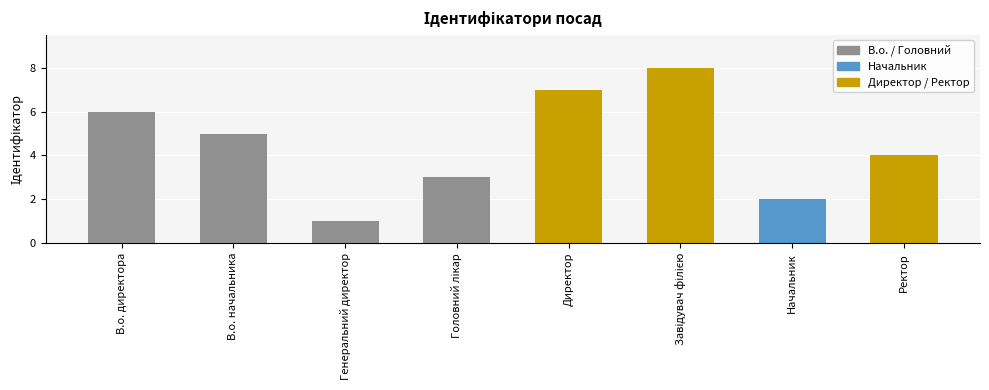

Approximately how many times larger is the value at В.о. директора compared to Генеральний директор?

6.0